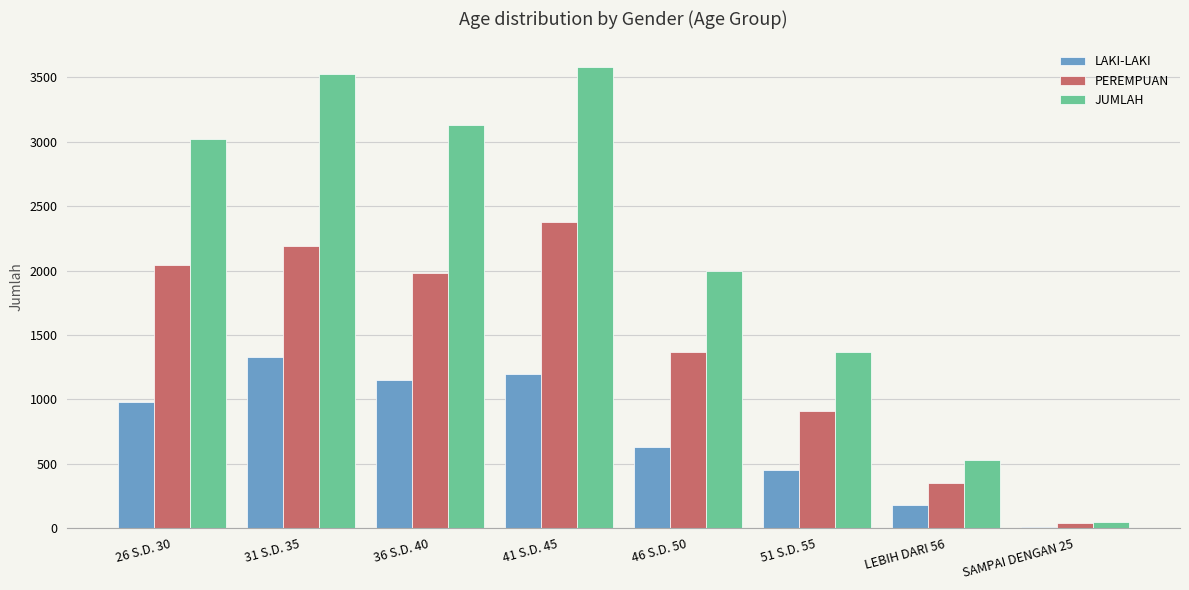

What is the highest value of the LAKI-LAKI series?

1332